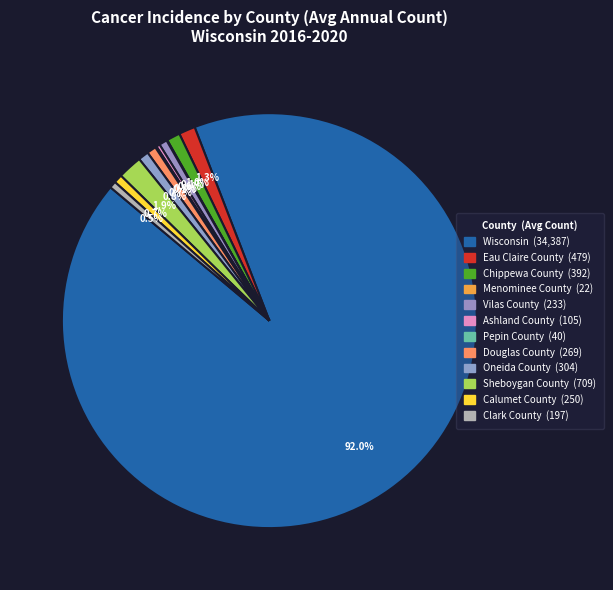

Which has a higher value, Oneida County or Chippewa County?

Chippewa County